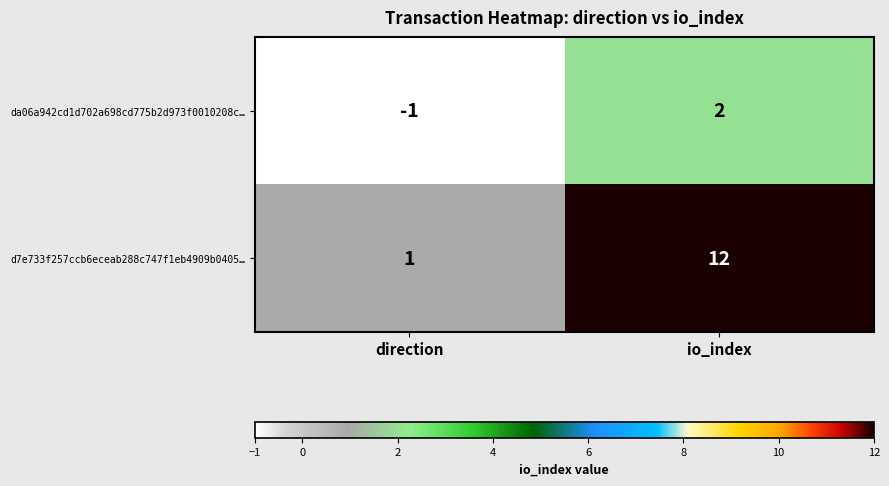

Reading left to right, what are all the values shown in this chart?

da06a942cd1d702a698cd775b2d973f0010208c…: -1	2
d7e733f257ccb6eceab288c747f1eb4909b0405…: 1	12